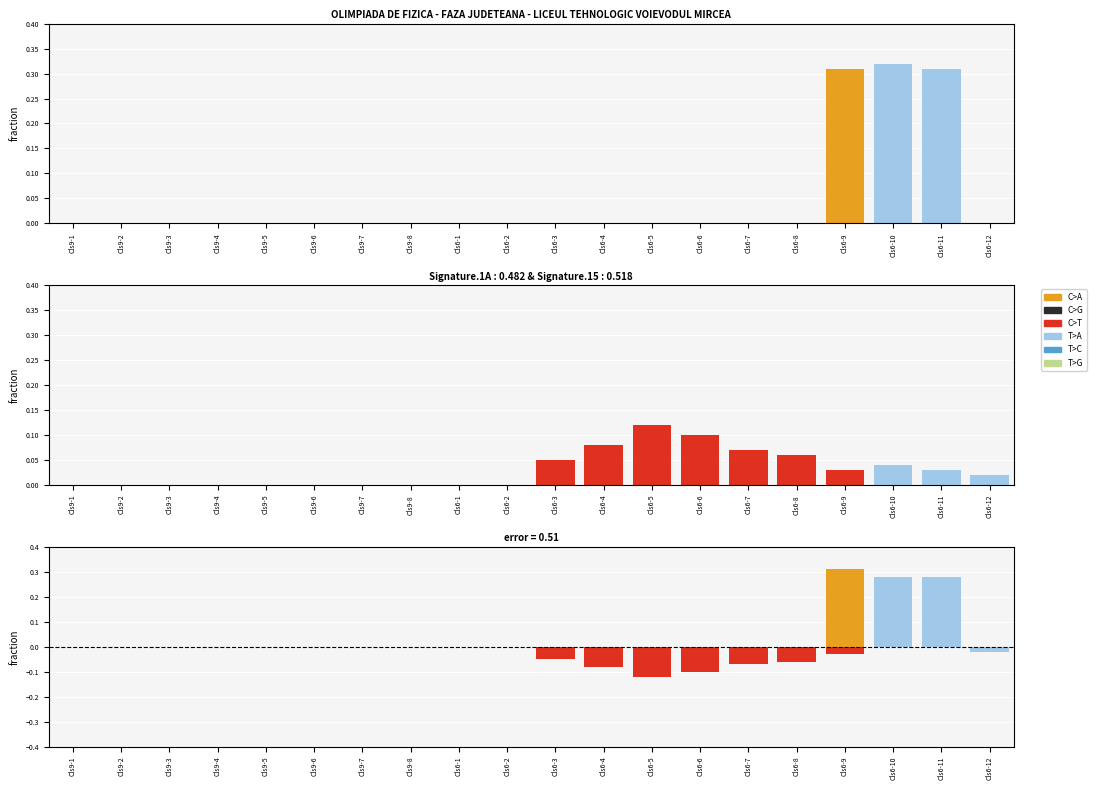

At which label does C>A reach its peak?

Cls6-9